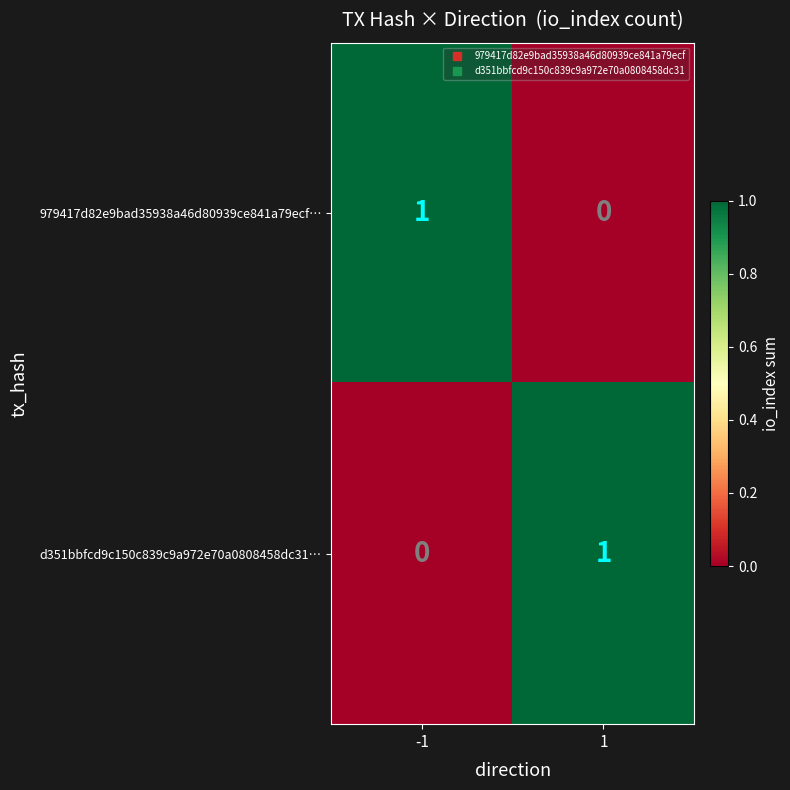

The value of d351bbfcd9c150c839c9a972e70a0808458dc31… at -1 is 0. True or false?

True